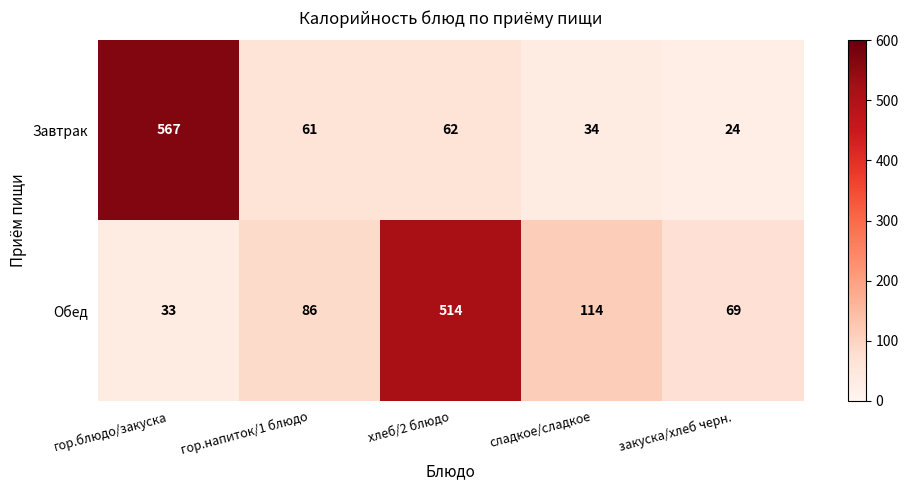

How many distinct data groups are displayed?

2